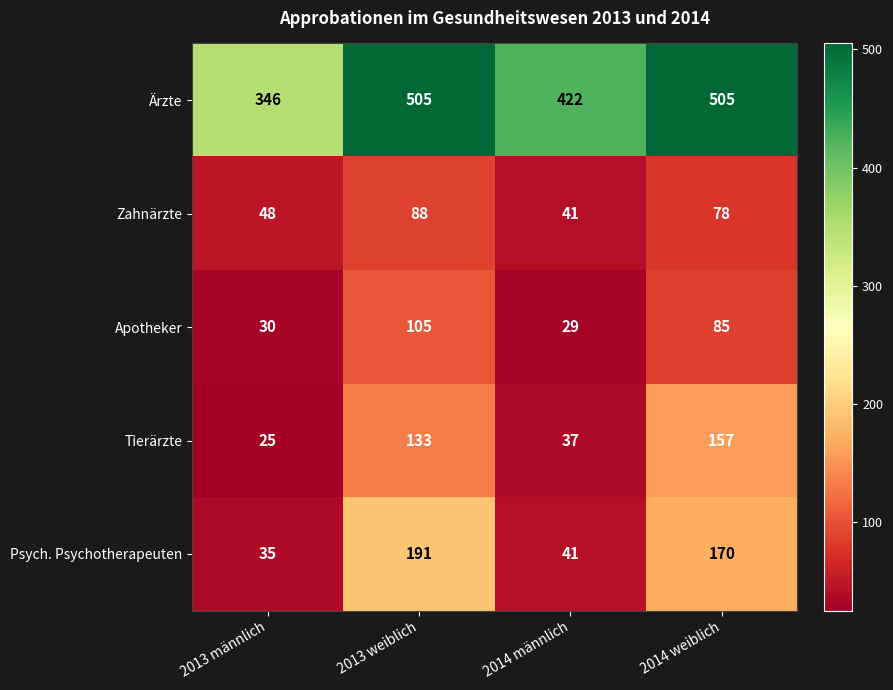

Which series has the largest total across all categories?

Ärzte